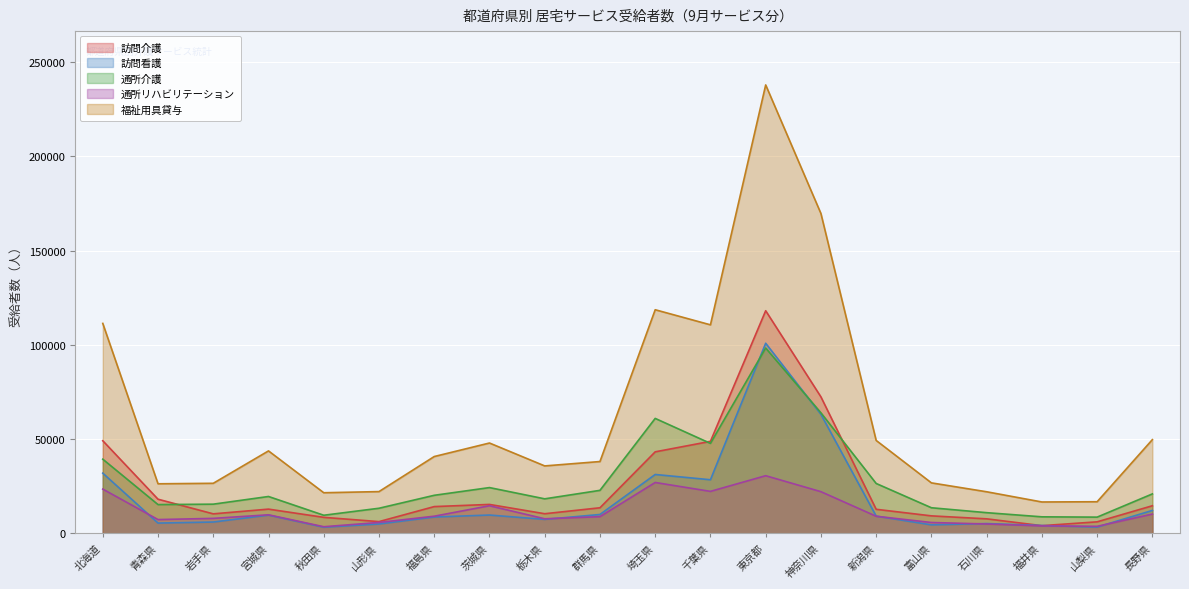

What is the label of the 11th point from the right?

群馬県